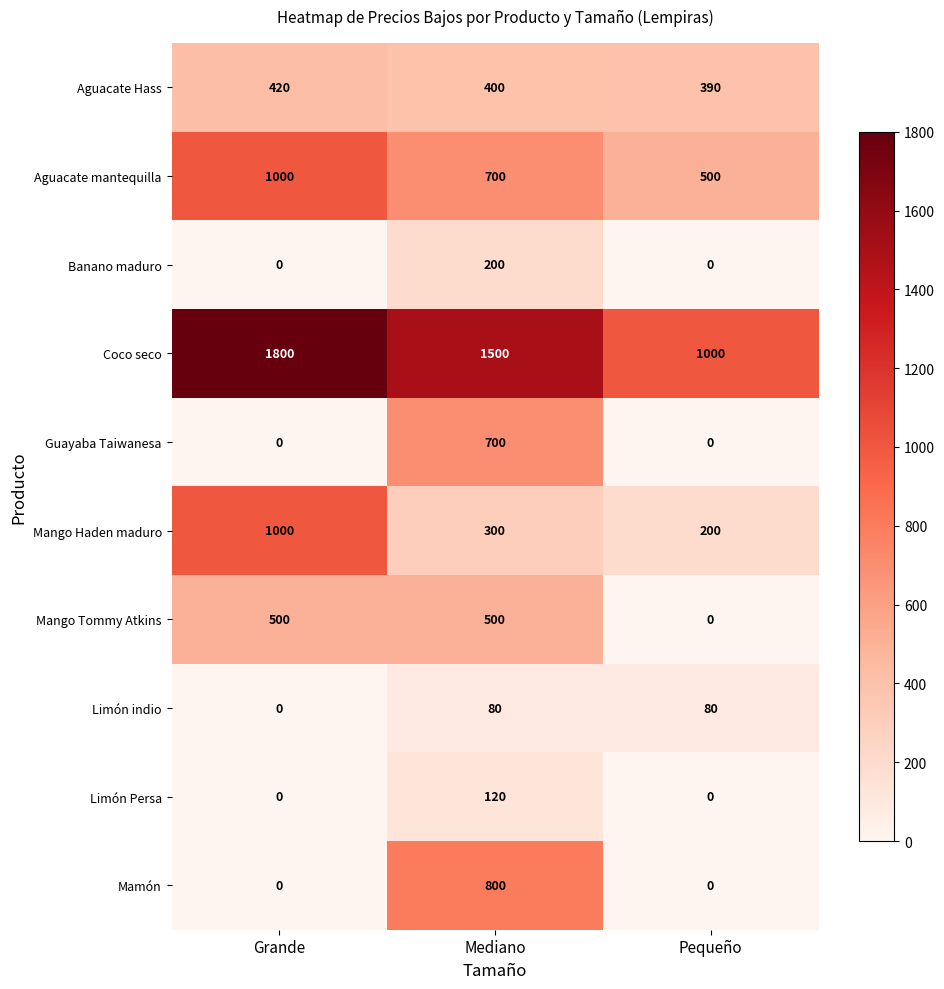

Where does the Mango Haden maduro series first go above 300?

Grande